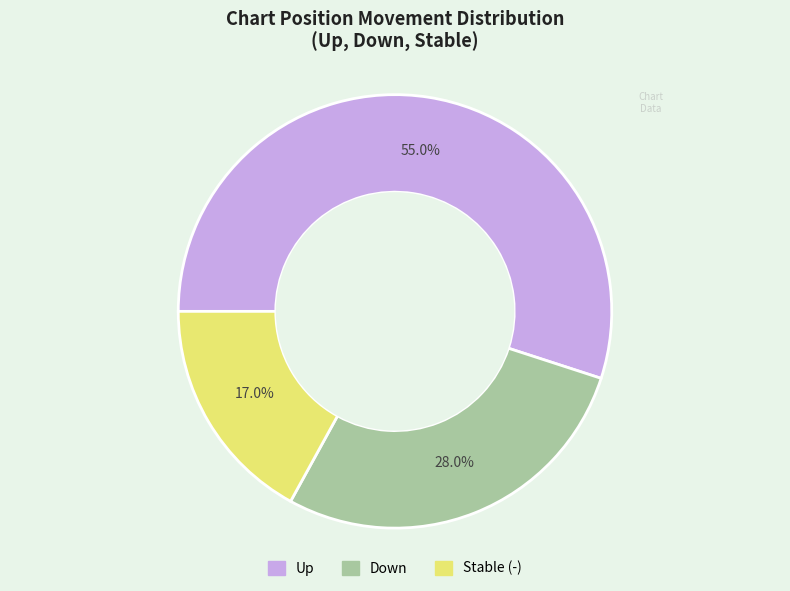

Is there any slice that represents more than half of the pie?

Yes